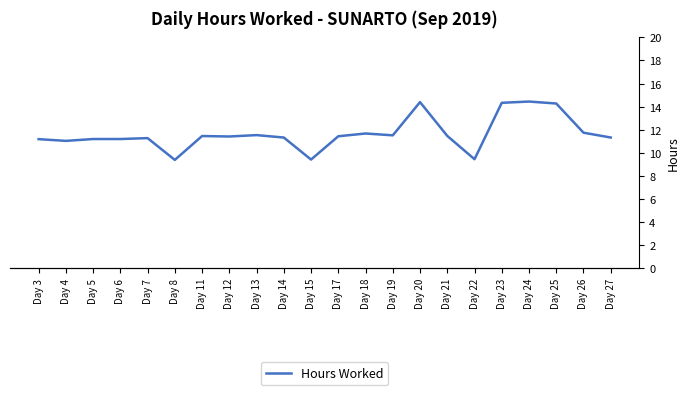

True or false: the data shows 9.4 at Day 15.

True